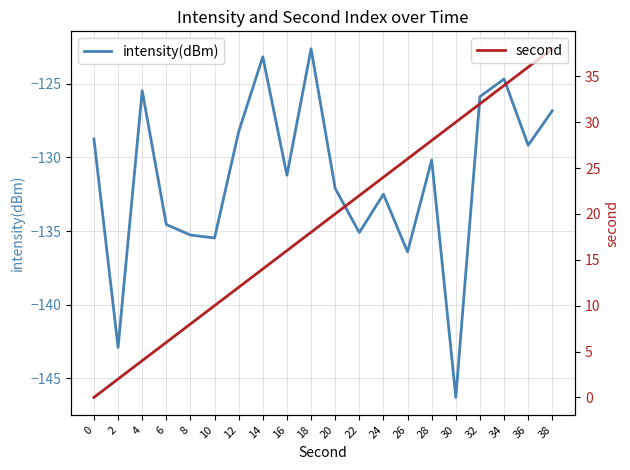

What are all the series names shown in the legend?

intensity(dBm), second